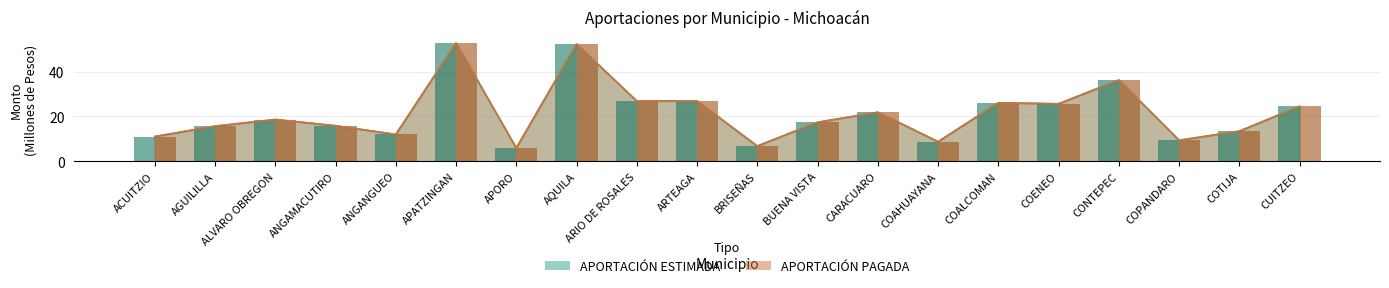

At how many categories does at least one series exceed 52?

2